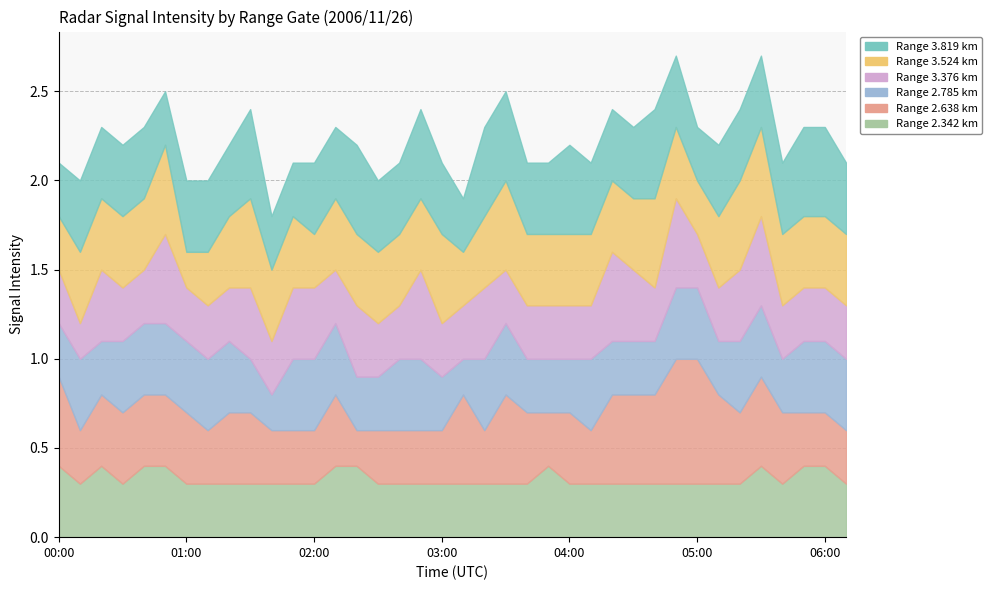

Which series has the largest range (max minus min)?

2.638